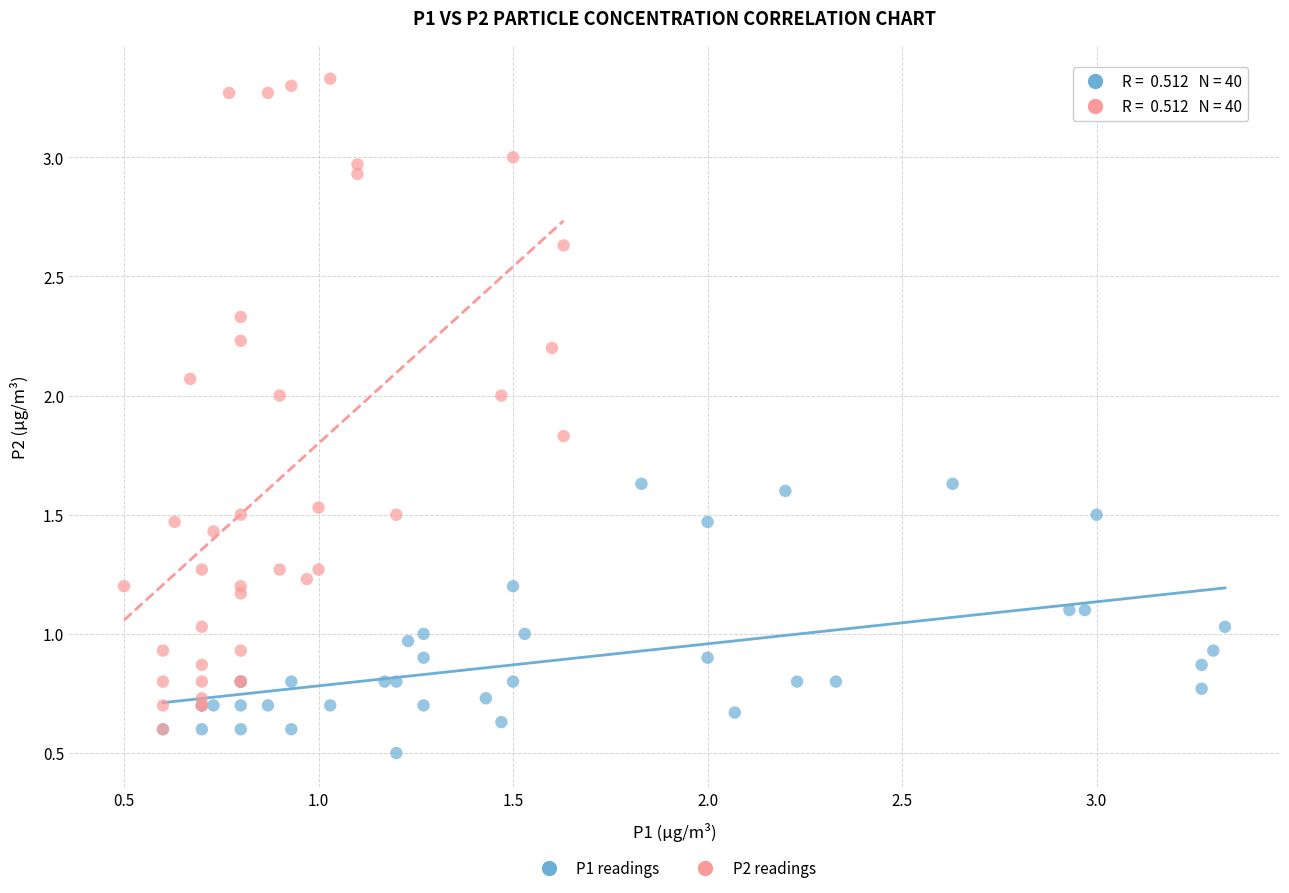

Which series reaches the maximum Y coordinate?

P2 readings